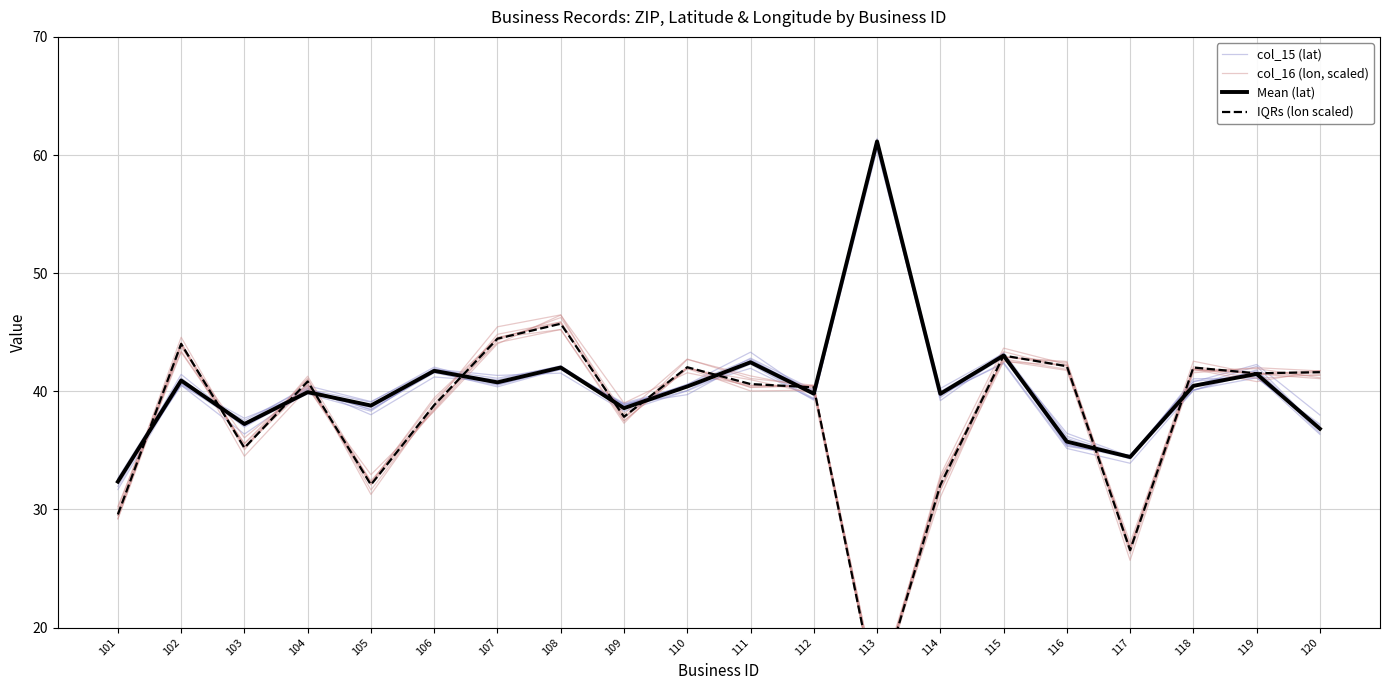

Which category has the highest value across all series?

113